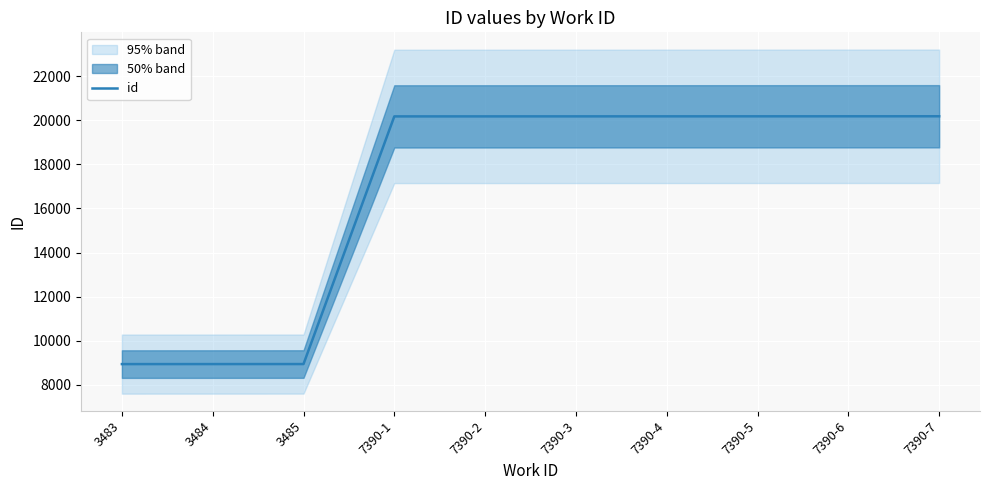

What is the approximate value at 7390-5?

20180